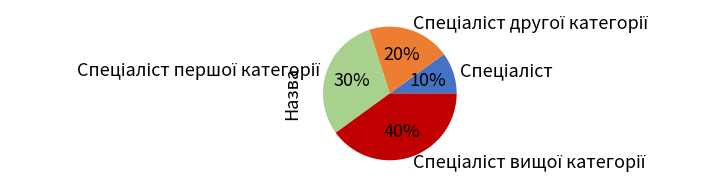

Is there any slice that represents more than half of the pie?

No